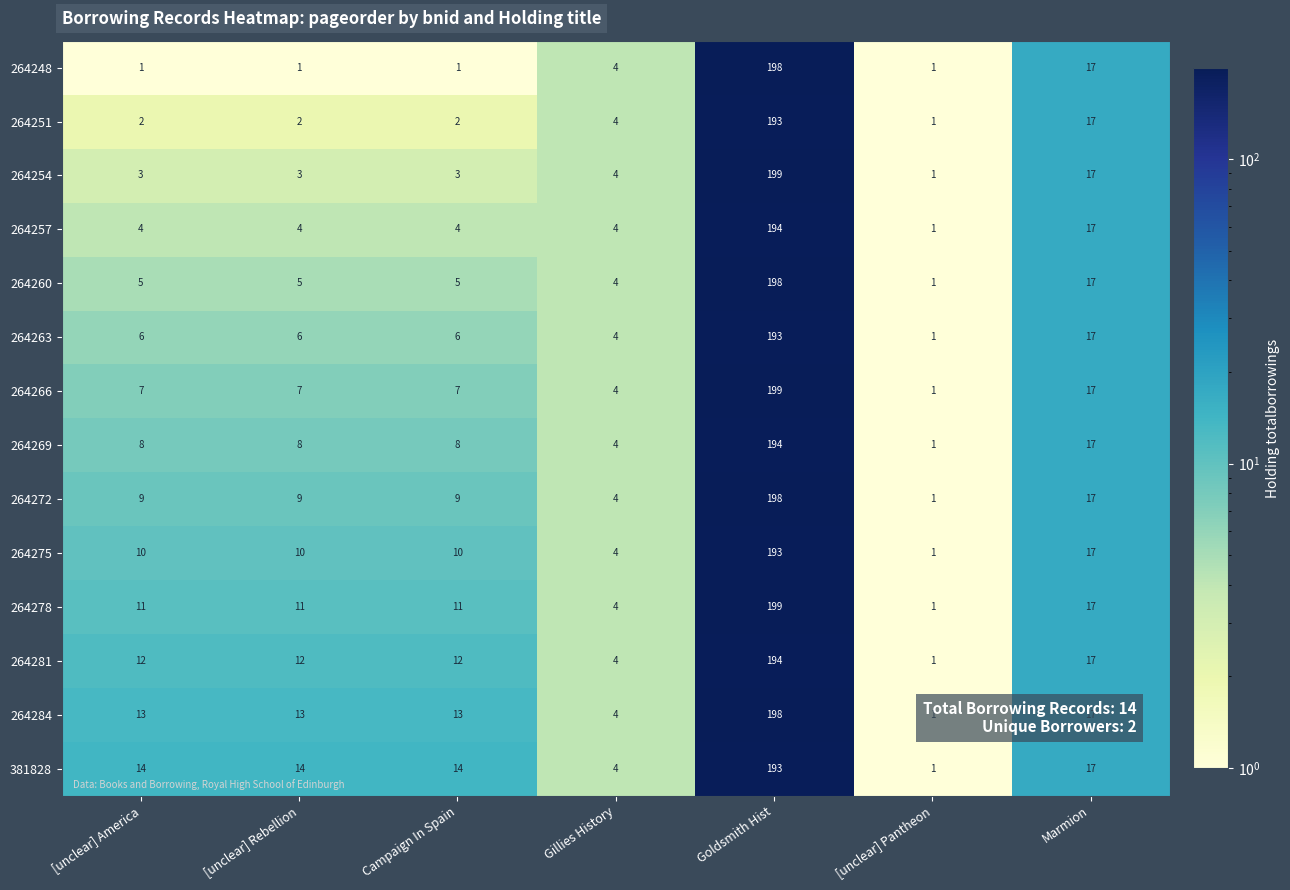

At [unclear] America, list the series in order from largest to smallest.

381828, 264284, 264281, 264278, 264275, 264272, 264269, 264266, 264263, 264260, 264257, 264254, 264251, 264248